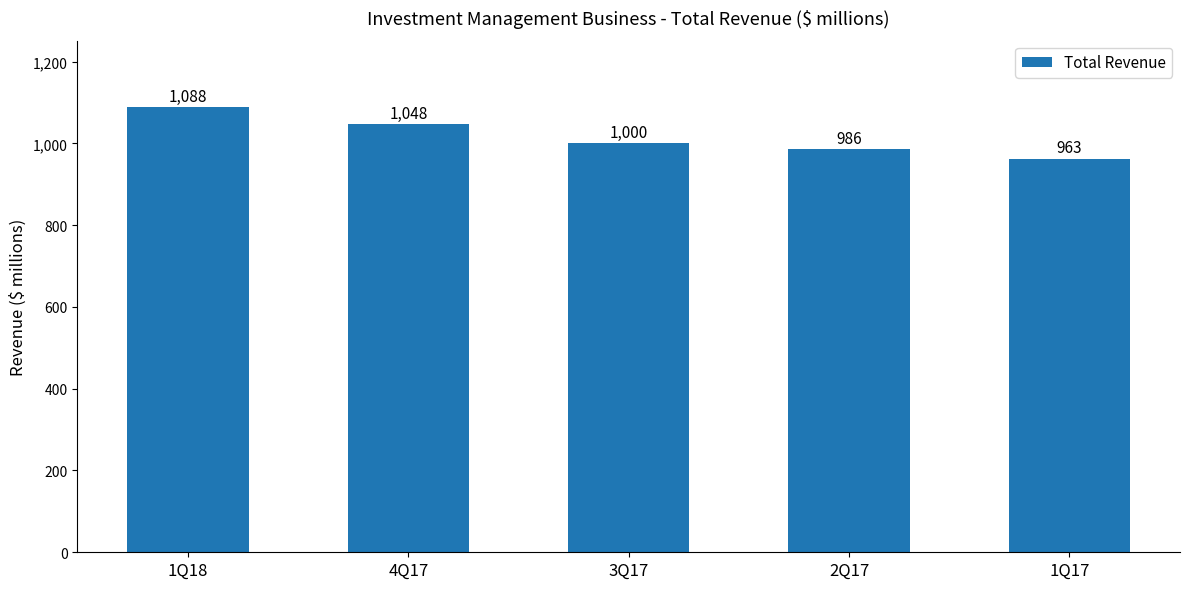

Which has a higher value, 1Q18 or 2Q17?

1Q18